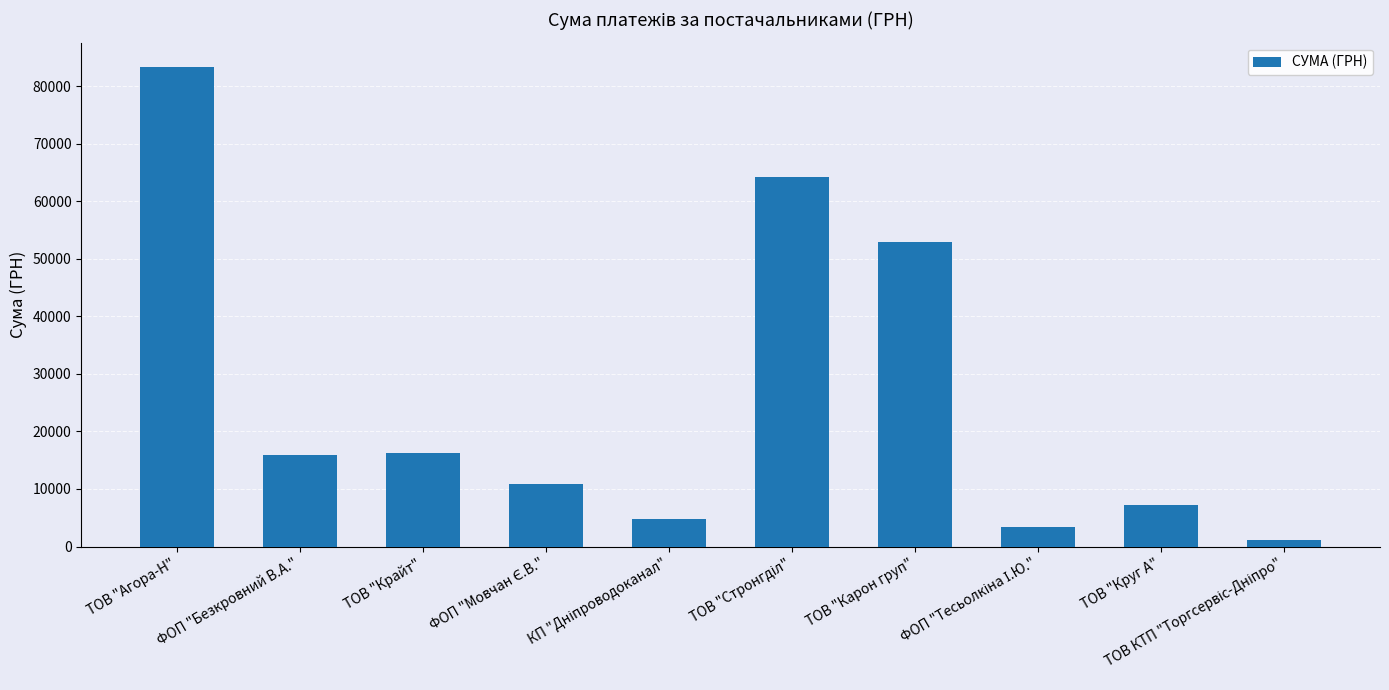

At which category does the chart reach its peak across all series?

ТОВ "Агора-Н"